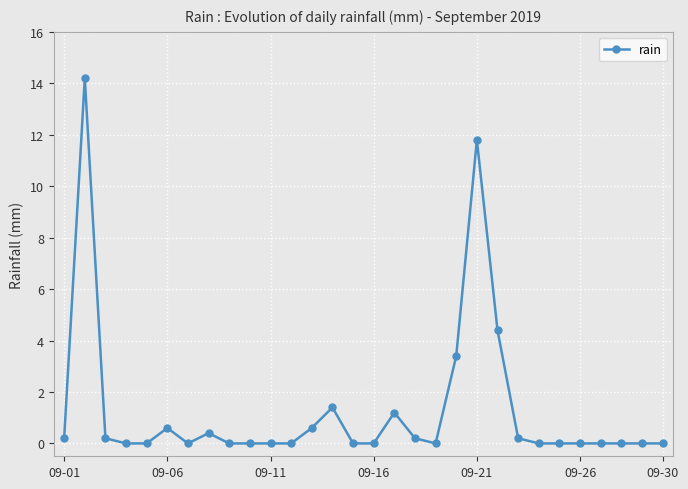

What is the maximum value shown in the chart?

14.2